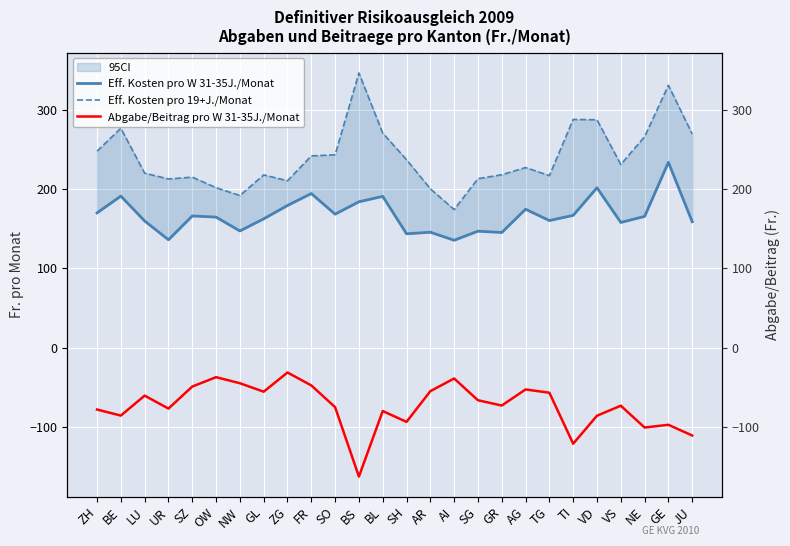

Where is the first local maximum for Eff. Kosten pro W 31-35J./Monat?

BE